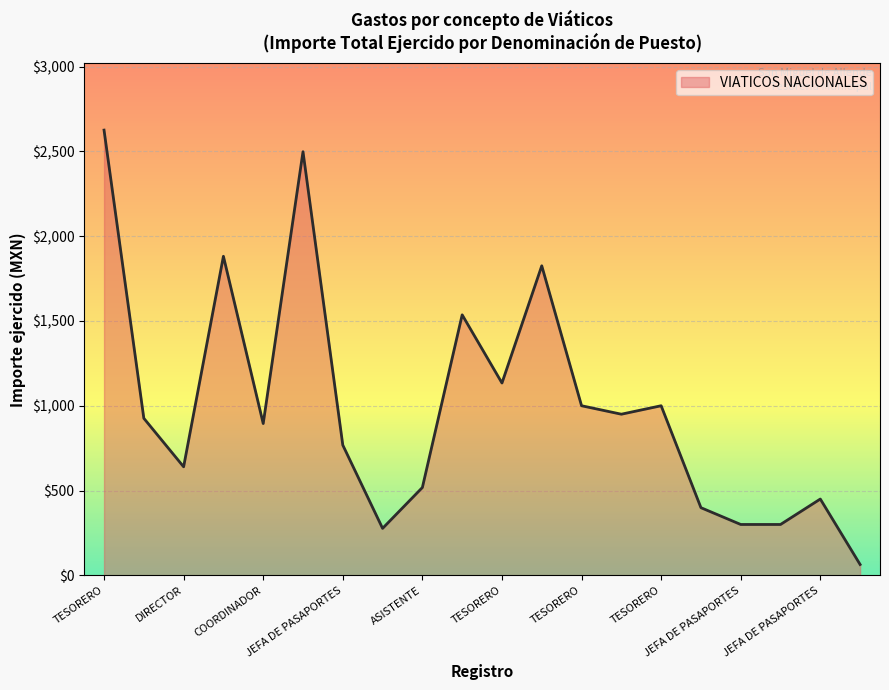

What is the difference between the maximum and minimum values?

2561.0